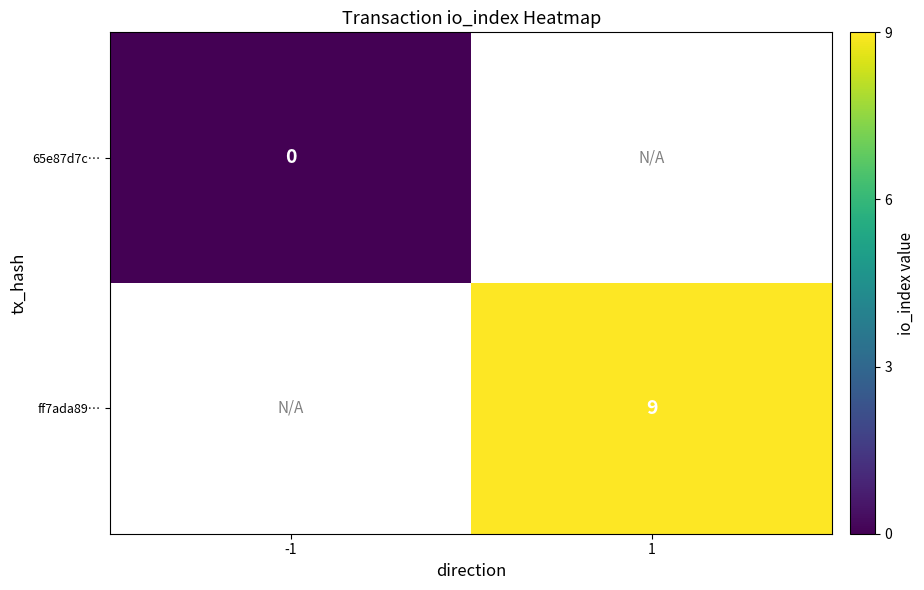

True or false: ff7ada89… has a value of 14 at 1.

False